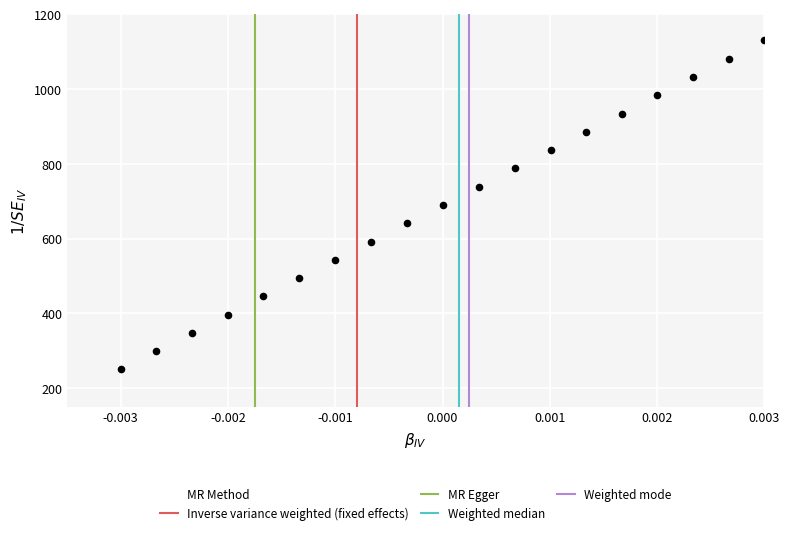

What is the range of Y values (max minus min)?

880.0